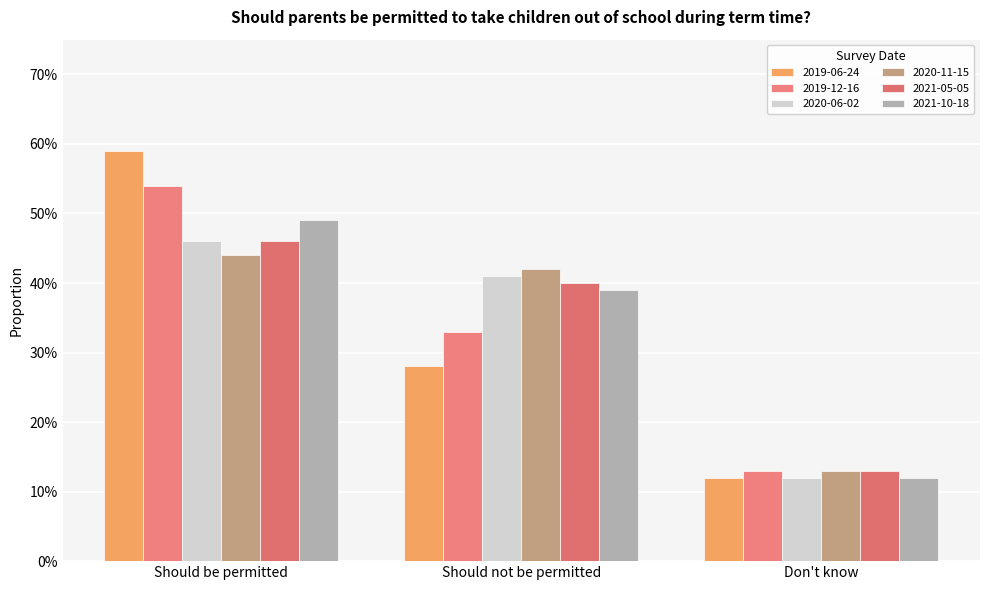

What is the lowest value of the 2020-11-15 series?

0.1